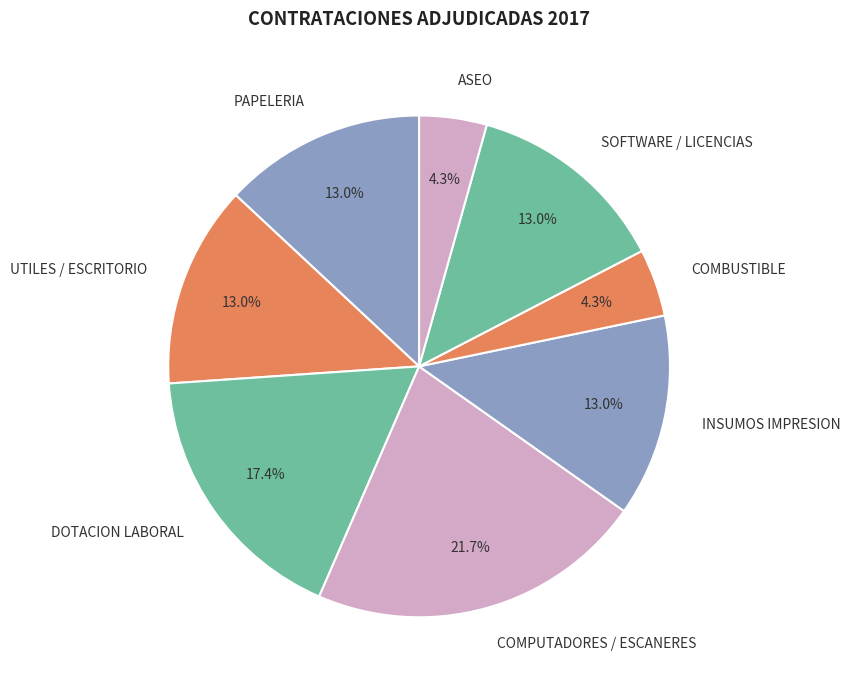

Is the sum of UTILES / ESCRITORIO and SOFTWARE / LICENCIAS greater than half?

No